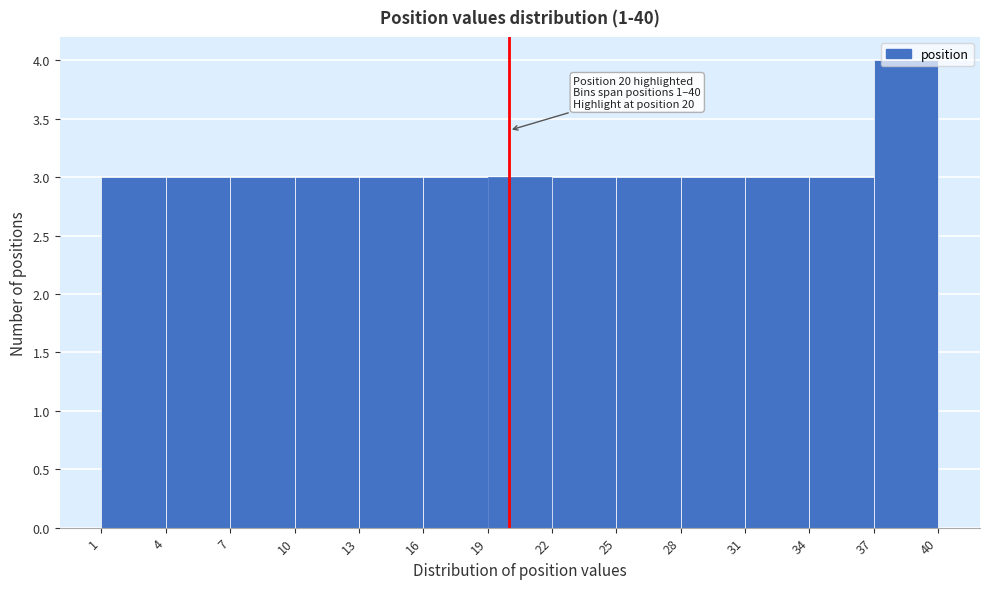

Over which range of the x-axis is the bar tallest?

37 to 40